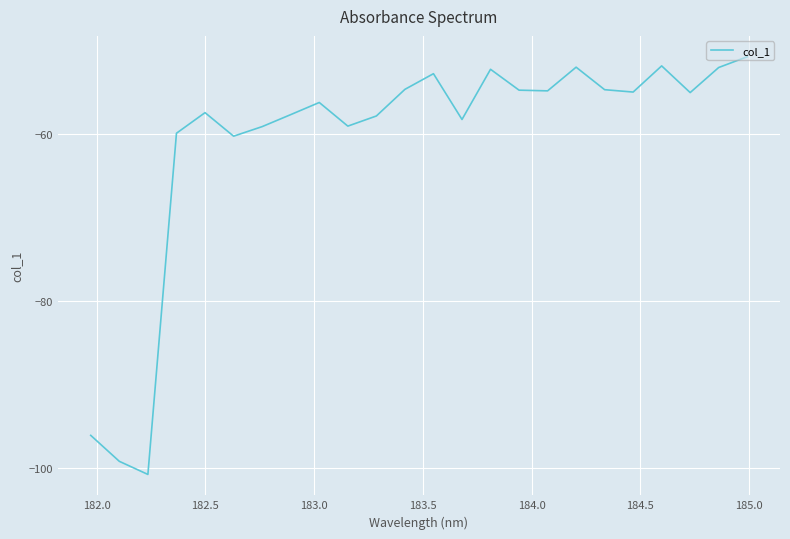

What is the smallest value displayed?

-100.8